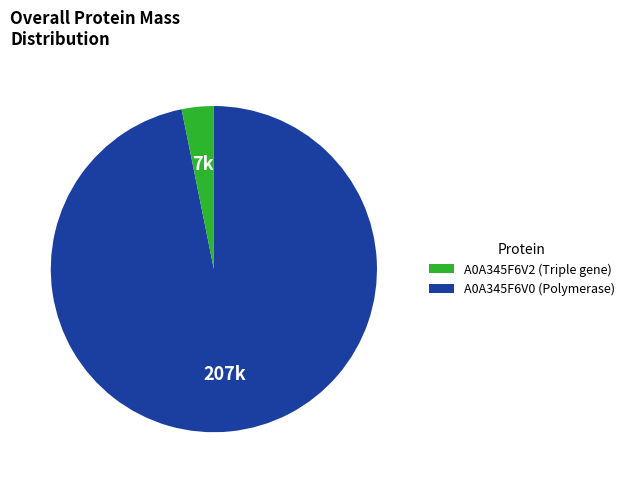

Is there a majority slice in this chart?

Yes